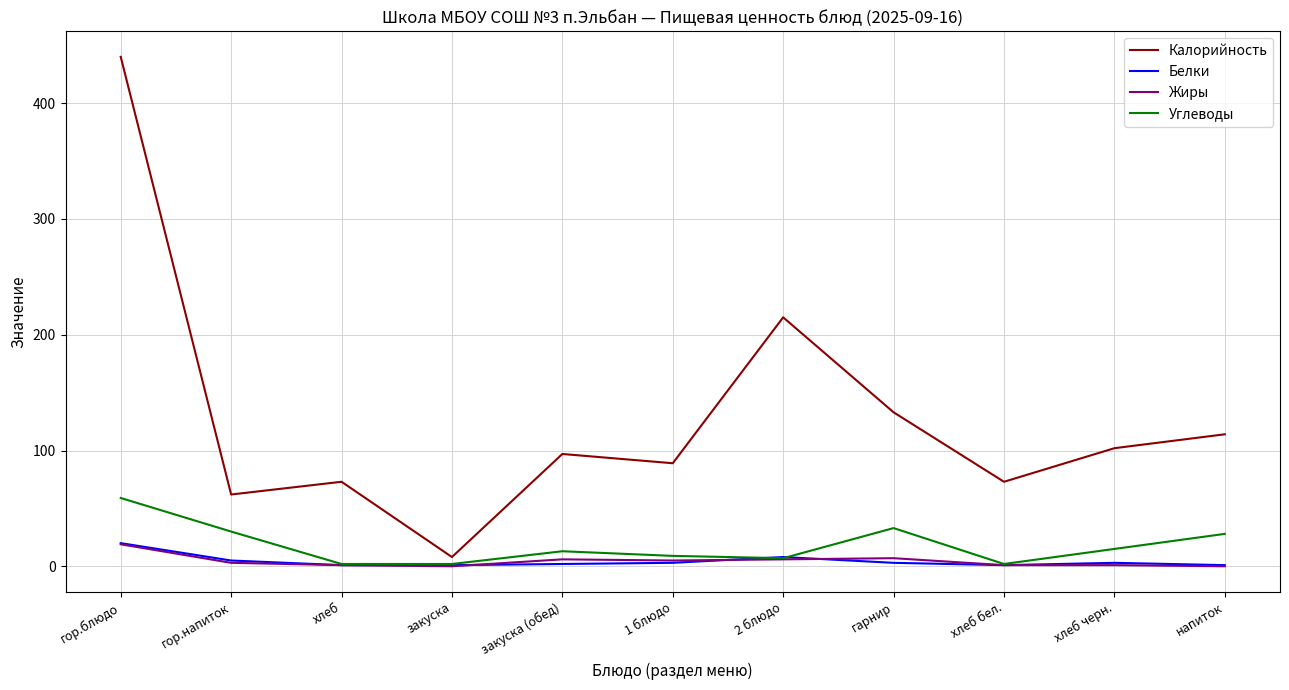

Is the value of Белки at хлеб greater than the value of Углеводы at напиток?

No